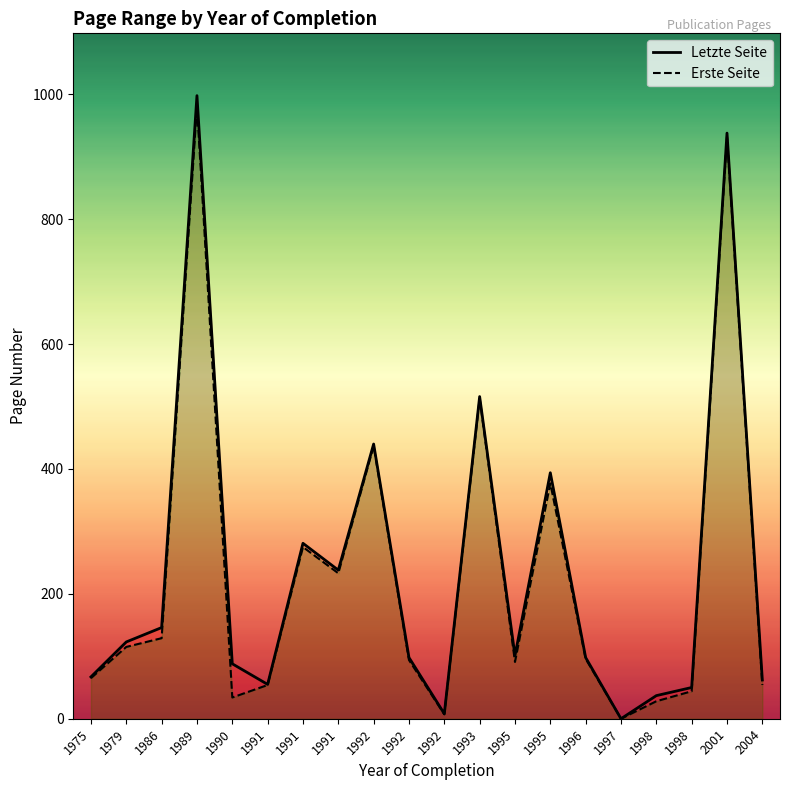

What is the total value across all series at 1993?

1029